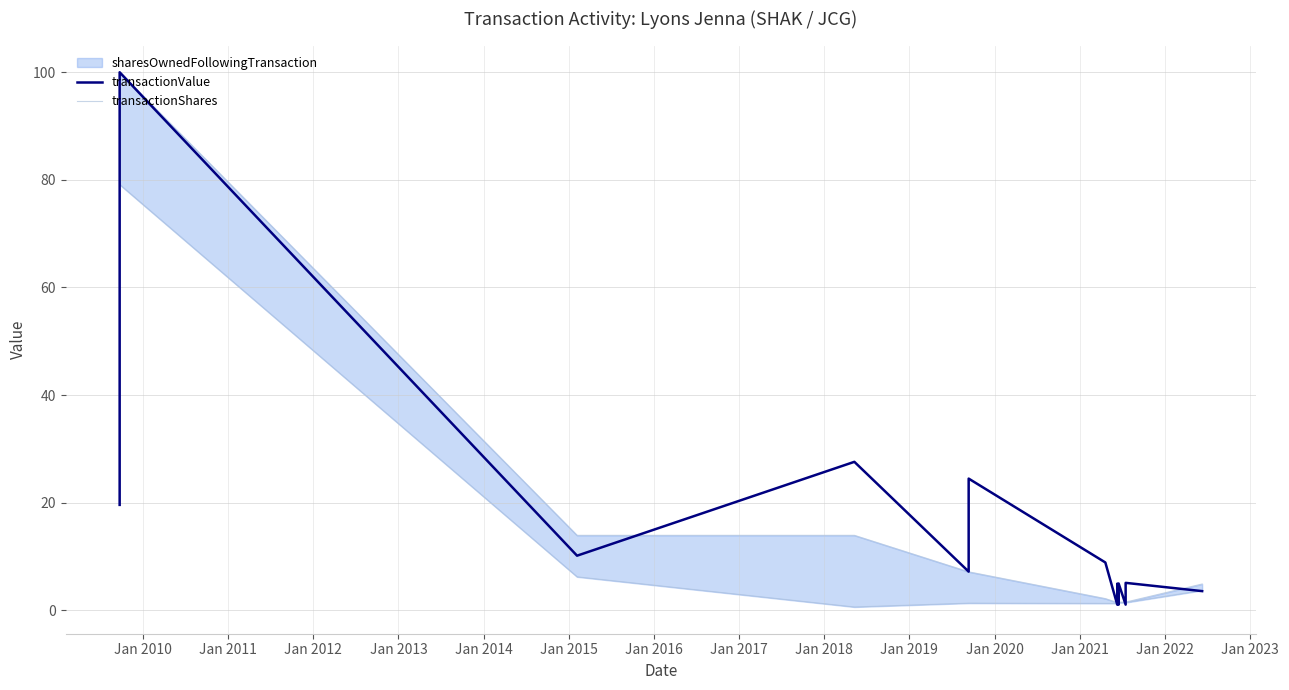

How many times do transactionValue and transactionShares cross each other?

8